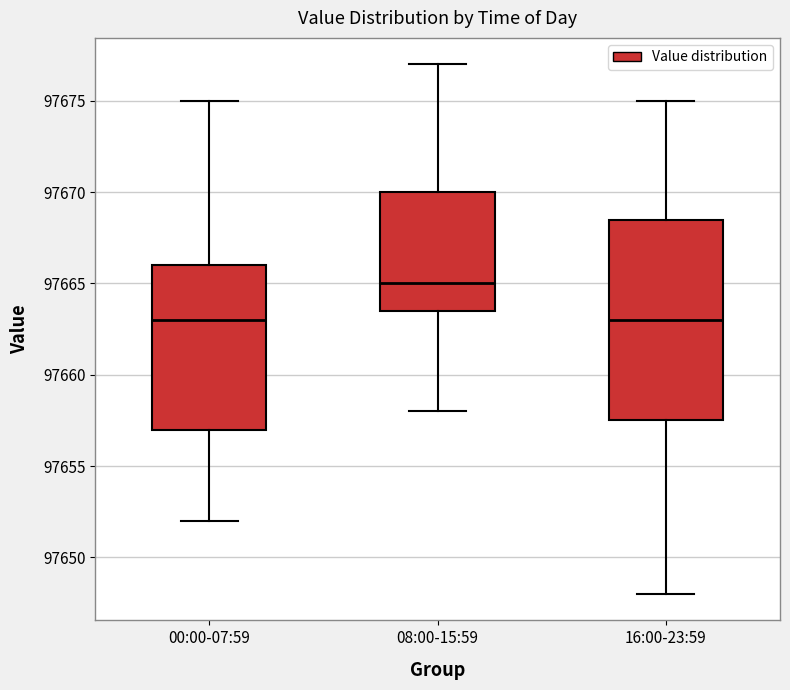

Reading left to right, read every box against the y-axis: the position of its median line, the range the box covers, and the ends of its whiskers. The values are not printed on the chart, so give them approximately, as read against the axis.

00:00-07:59: median 97663.0, box 97657.0 to 97666.0, whiskers 97652.0 to 97675.0
08:00-15:59: median 97665.0, box 97663.5 to 97670.0, whiskers 97658.0 to 97677.0
16:00-23:59: median 97663.0, box 97657.5 to 97668.5, whiskers 97648.0 to 97675.0